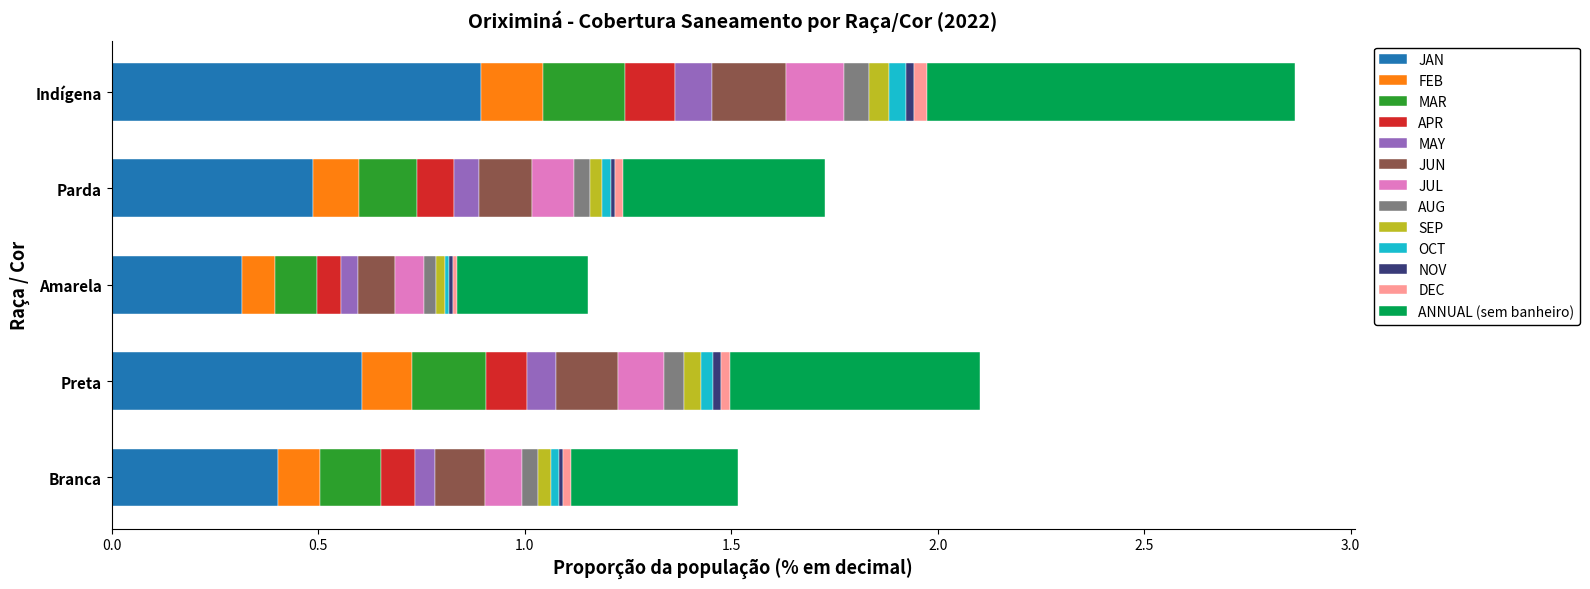

The value of JAN at Parda is 0.5. True or false?

True